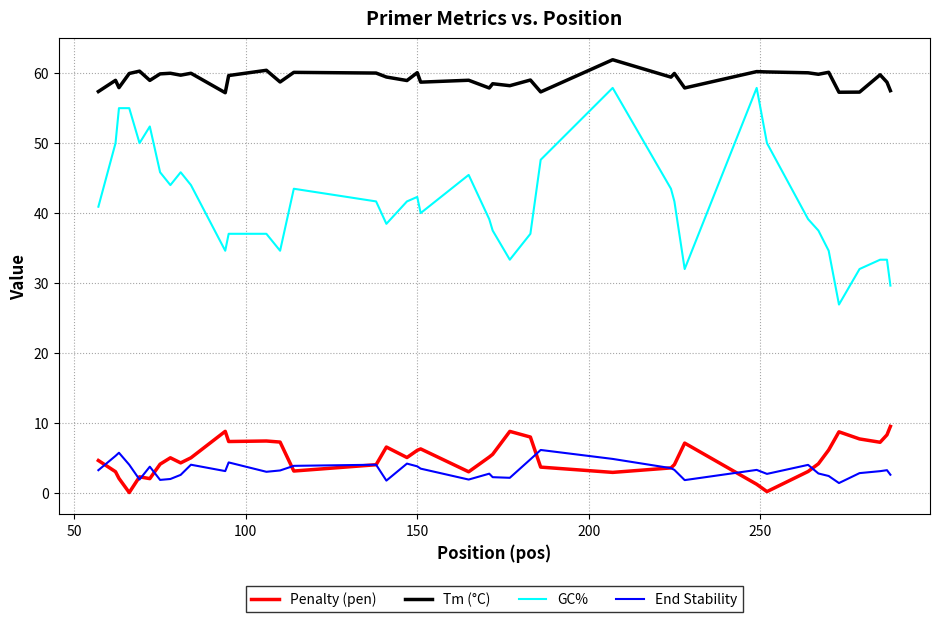

Which series has the widest spread of values?

GC%